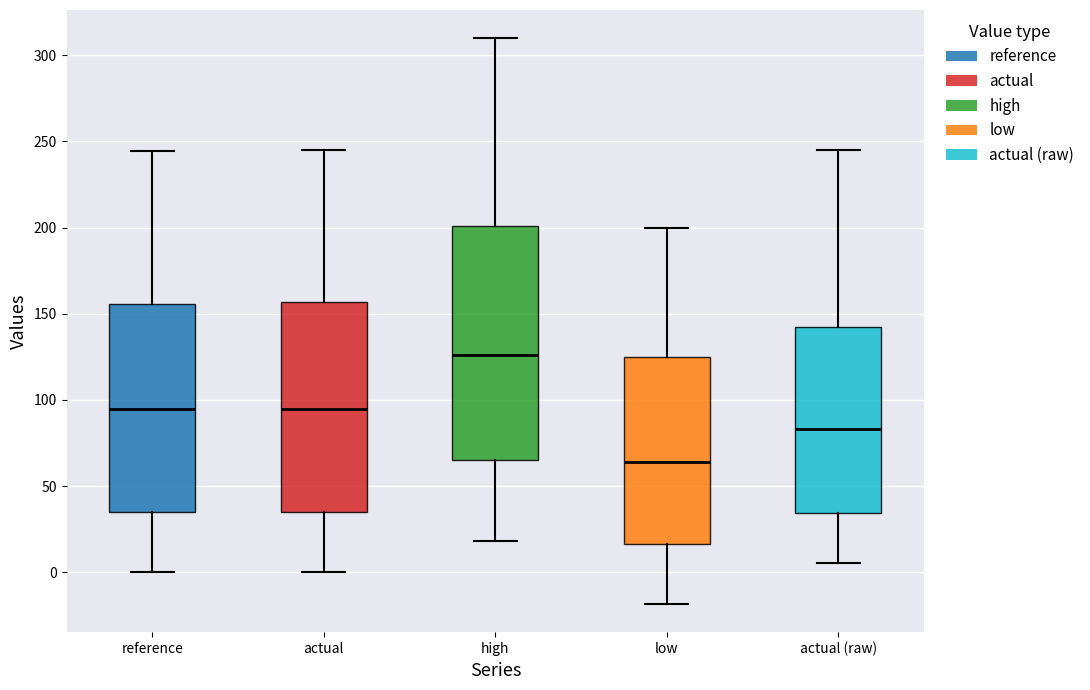

Where is the upper edge of the box for low on the y-axis? The values are not printed on the chart, so give them approximately, as read against the axis.

125